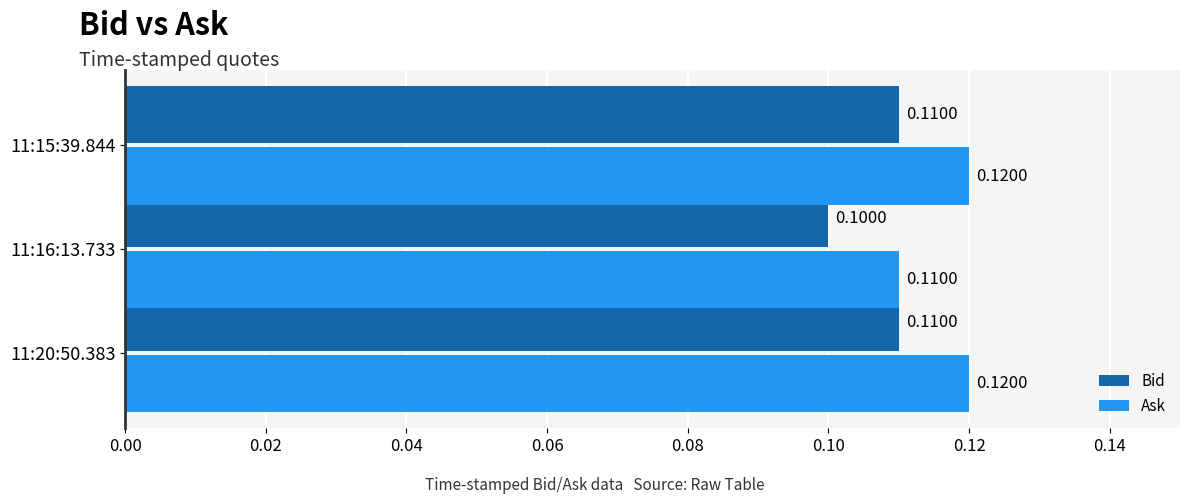

At 11:20:50.383, list the series in order from smallest to largest.

Bid, Ask